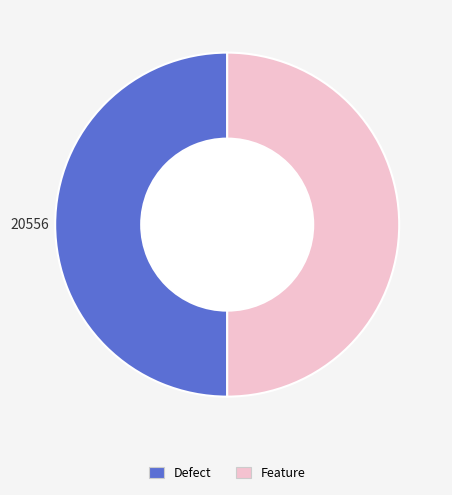

Combined, do Defect and Feature account for over 50%?

Yes